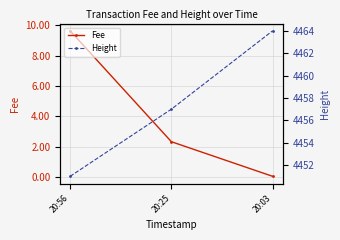

Is it true that Fee equals 9.6 at 20:56?

True